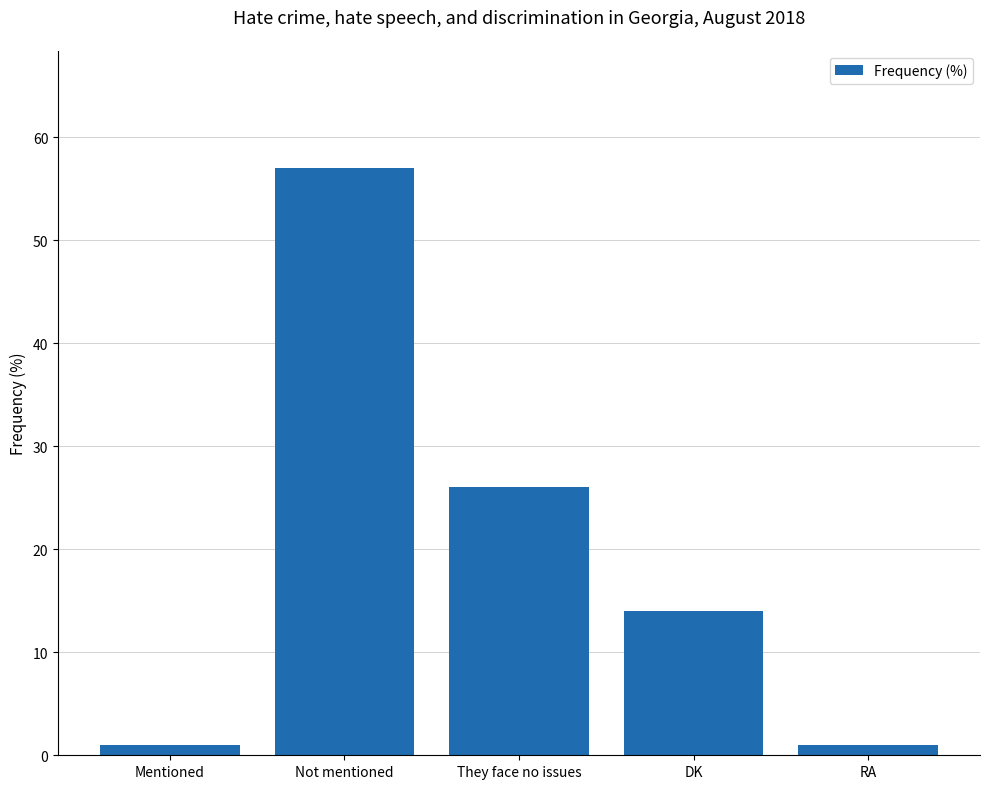

What value does the data have at DK, to the nearest 5?

15